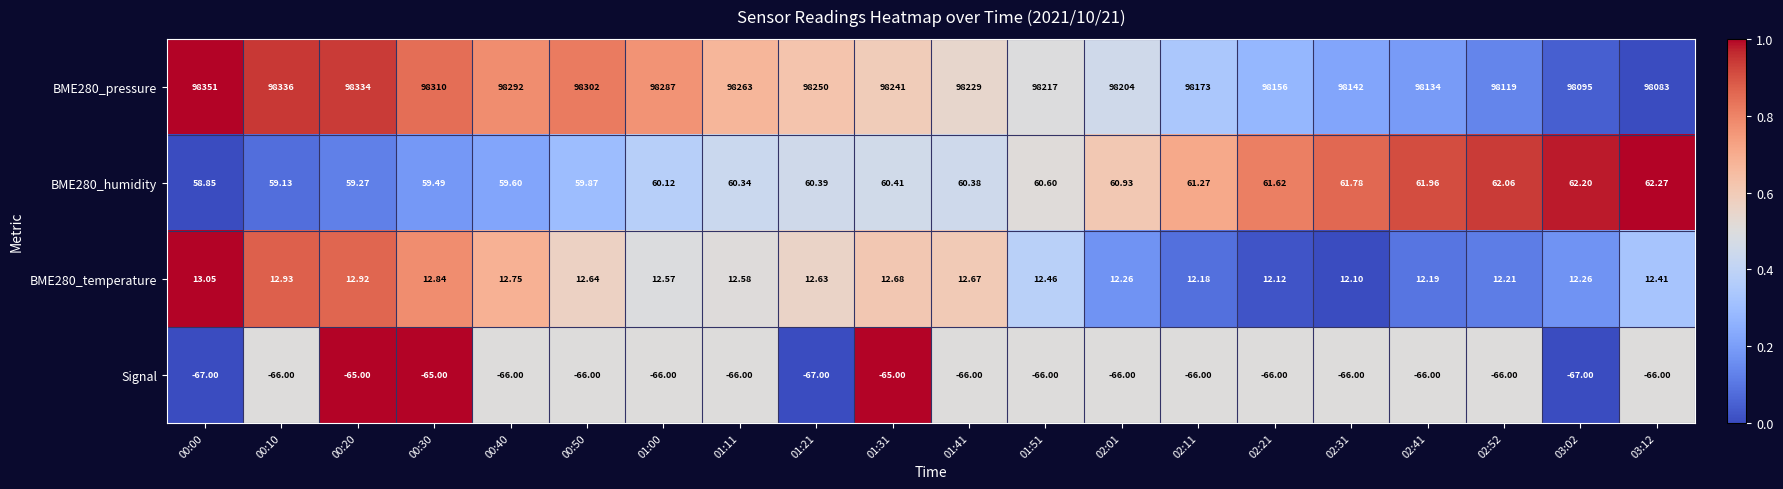

Which series has the largest range (max minus min)?

BME280_pressure